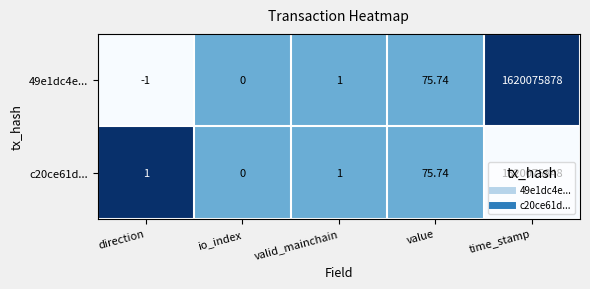

At which label is 49e1dc4e... closest to 810037938?

value